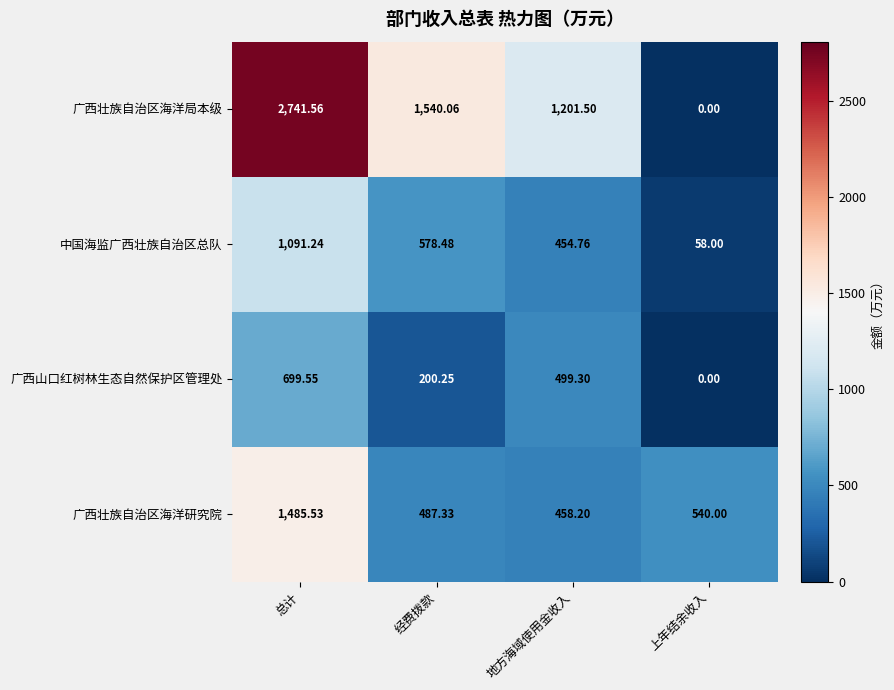

At which label does 中国海监广西壮族自治区总队 first exceed 578?

总计